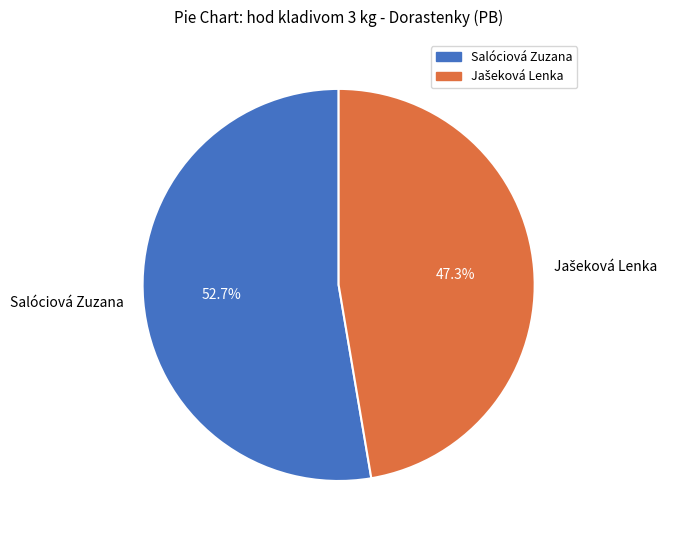

What is the largest slice in the pie chart?

Salóciová Zuzana